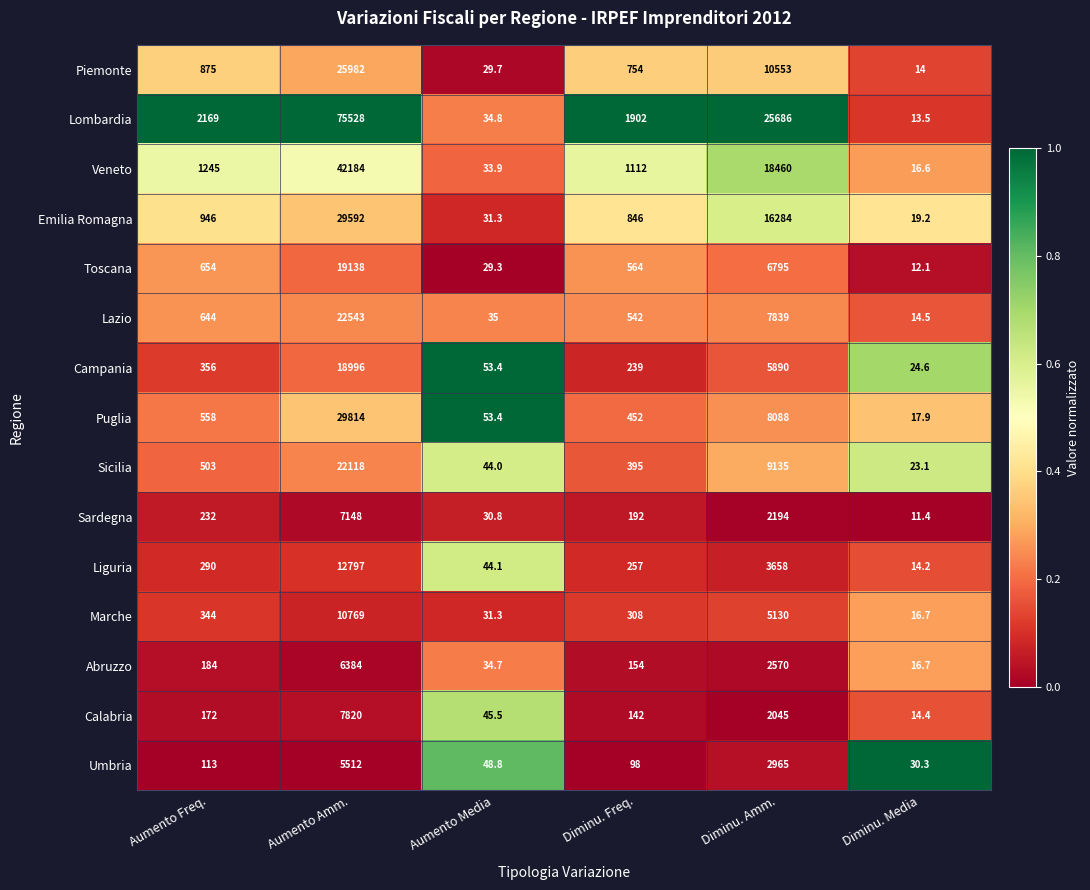

Which category has the highest value across all series?

Aumento Amm.